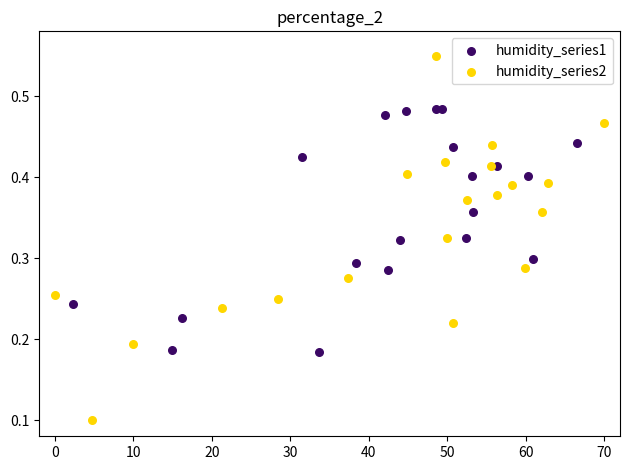

Which series reaches the minimum Y coordinate?

humidity_series2